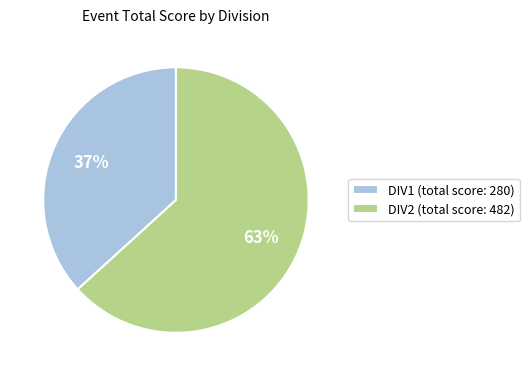

Which category has the biggest portion of the pie?

DIV2 (total score: 482)